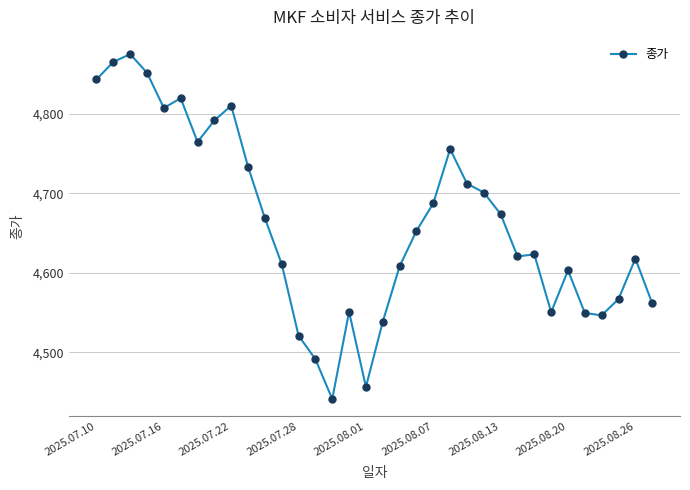

What is the value of the 27th point from the left?

4623.2